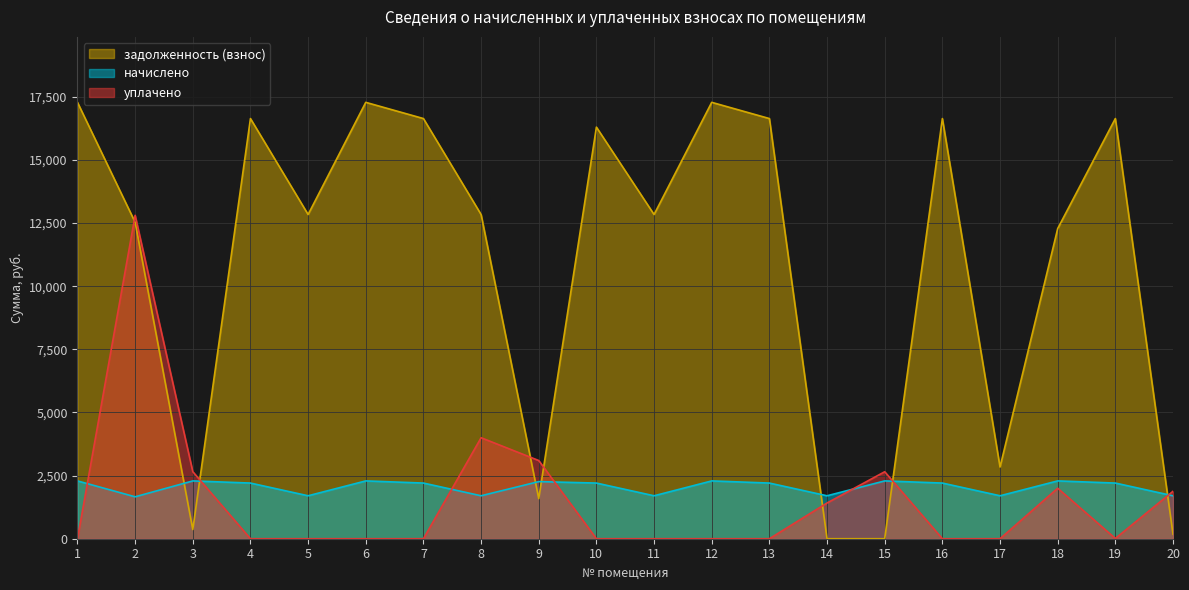

At which label does уплачено reach its peak?

2